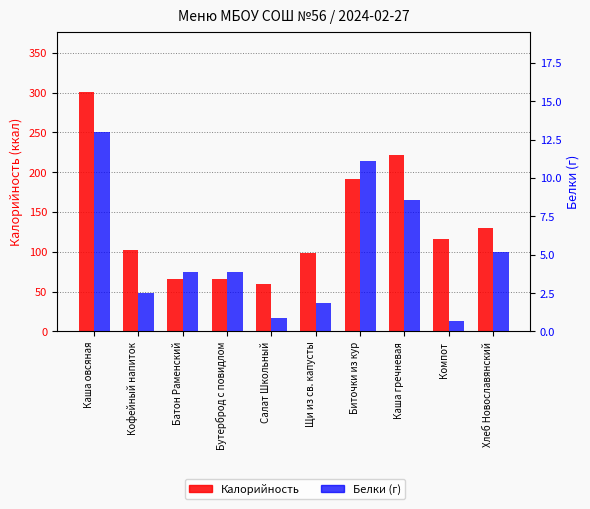

What is the maximum value shown in the chart?

301.1